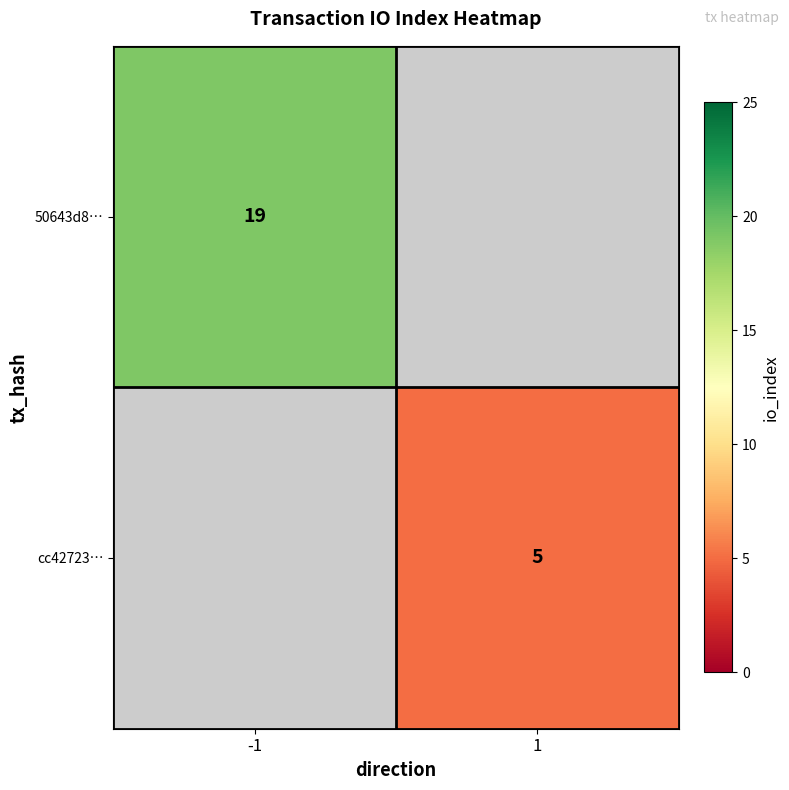

The value of cc42723… at 1 is 5. True or false?

True